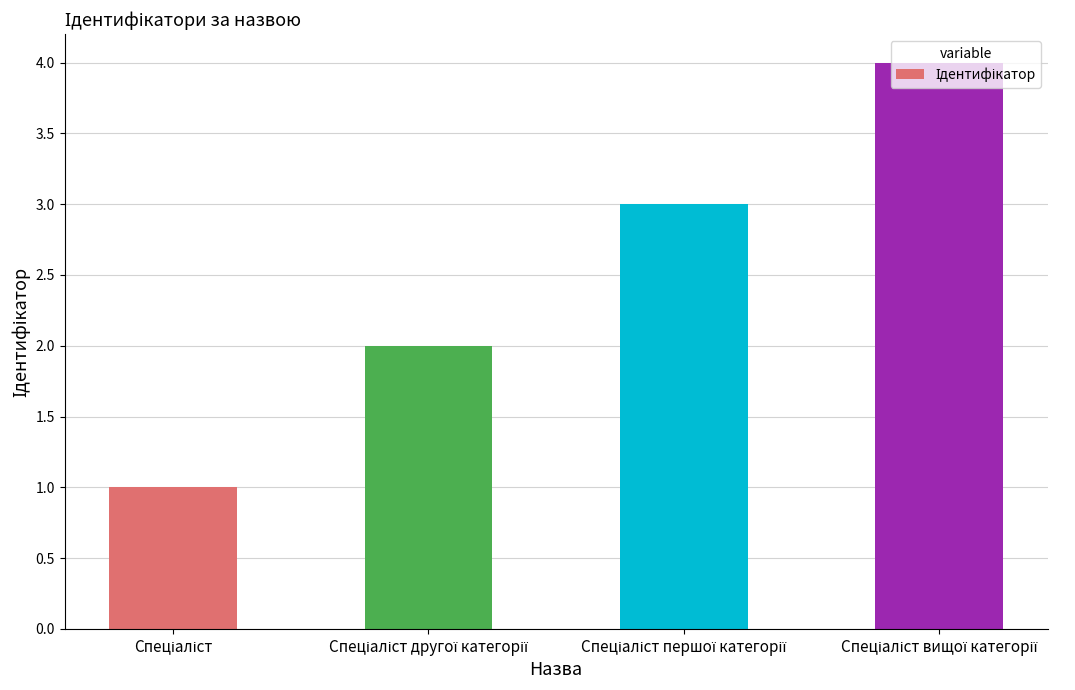

What is the greatest value displayed?

4